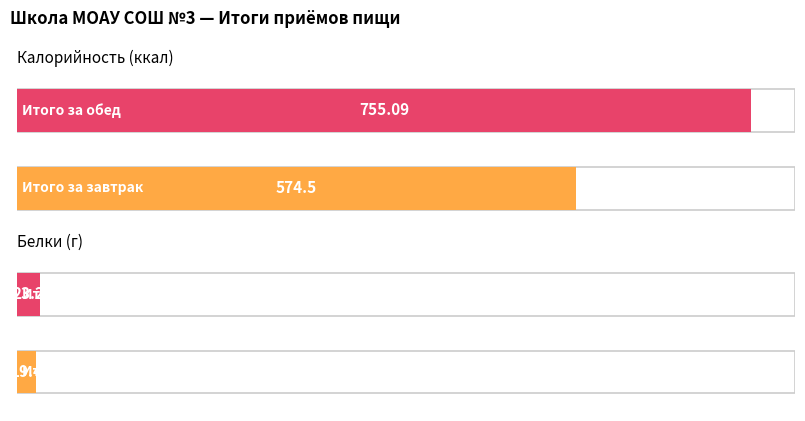

List the series in order of their peak value, highest first.

Калорийность, Белки